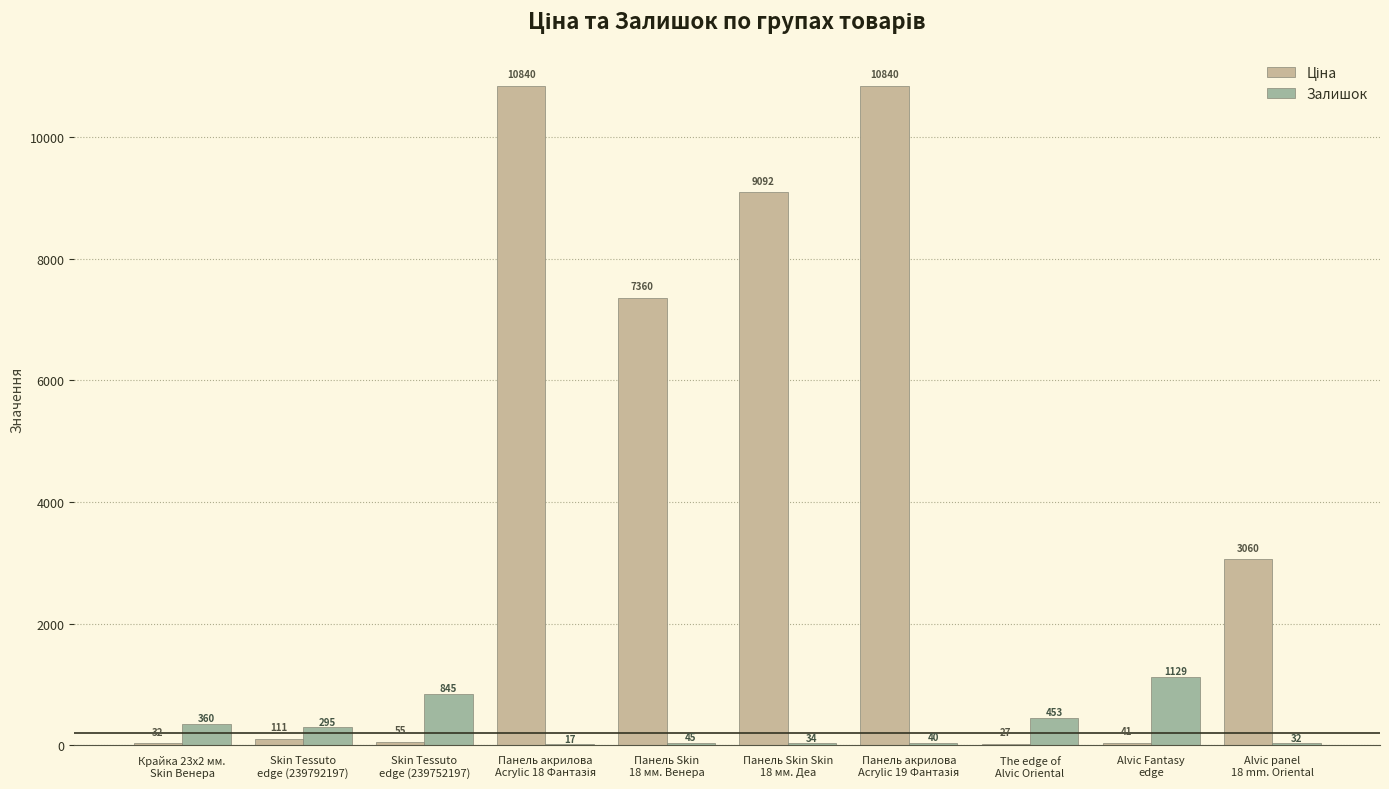

What is the highest value of the Залишок series?

1129.0